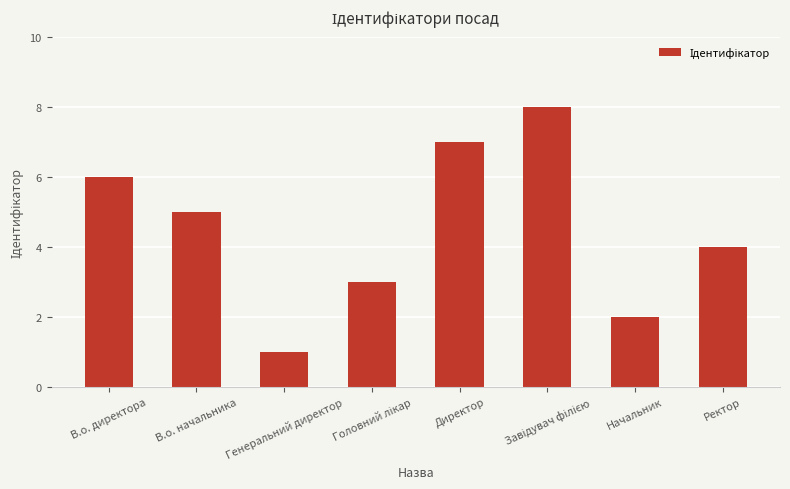

What position from the left is Начальник?

7